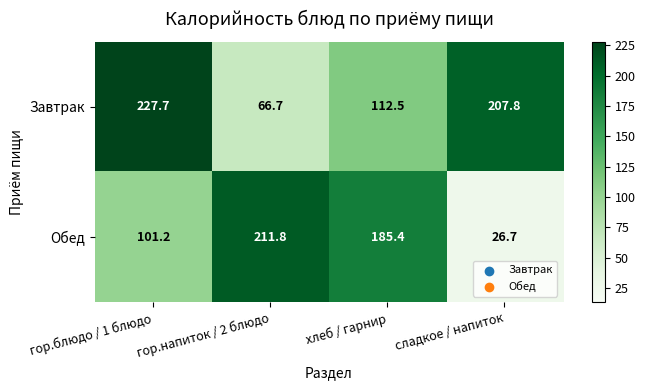

Read the Обед value at хлеб / гарнир.

185.4